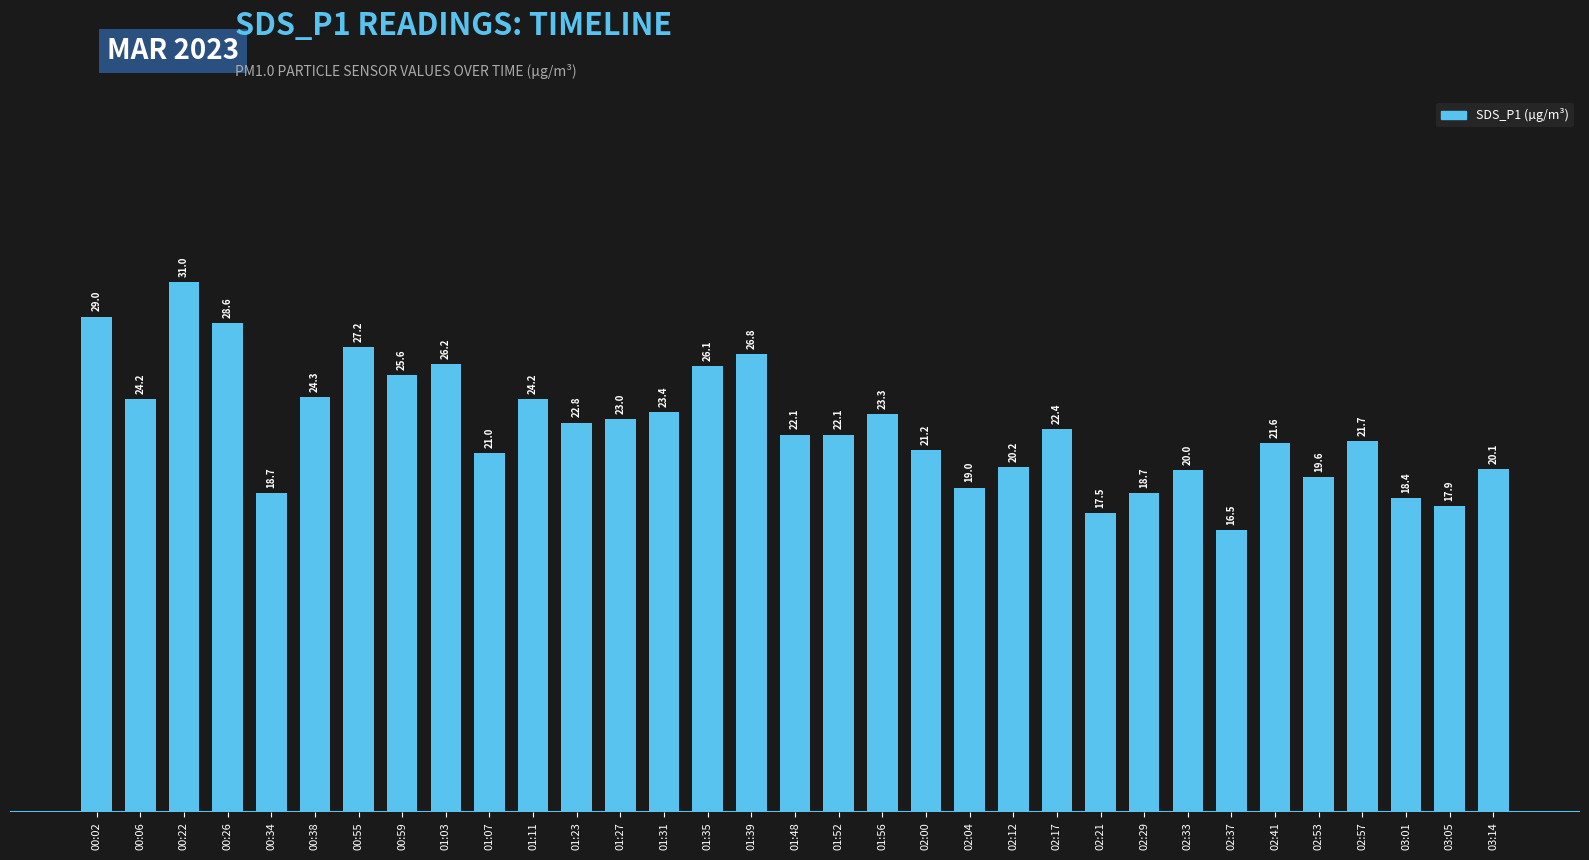

At which category does the chart reach its peak across all series?

00:22